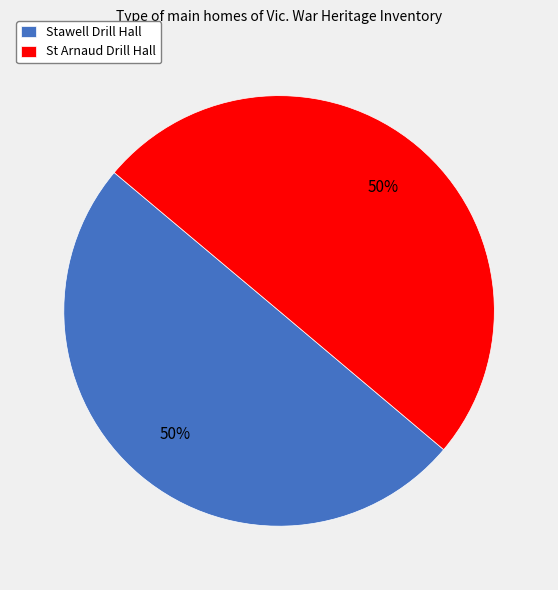

How many segments does this pie chart have?

2